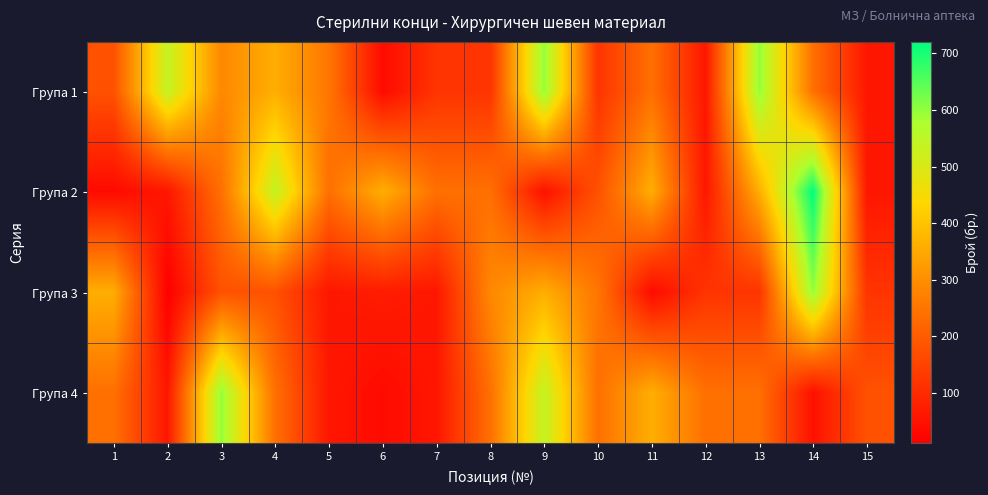

Reading left to right, transcribe all the data shown in this chart.

Група 1: 1=180	2=540	3=288	4=360	5=252	6=36	7=120	8=120	9=600	10=120	11=240	12=60	13=600	14=240	15=60
Група 2: 1=36	2=60	3=240	4=540	5=240	6=360	7=240	8=240	9=48	10=180	11=360	12=60	13=360	14=720	15=60
Група 3: 1=360	2=12	3=180	4=180	5=60	6=72	7=60	8=288	9=360	10=252	11=36	12=120	13=120	14=600	15=120
Група 4: 1=240	2=60	3=600	4=240	5=60	6=36	7=60	8=240	9=540	10=240	11=360	12=240	13=240	14=48	15=180